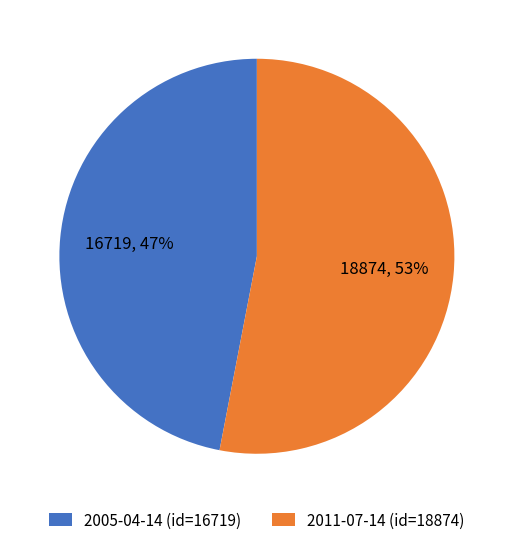

What is the ratio of the value at 2005-04-14 to the value at 2011-07-14?

0.9